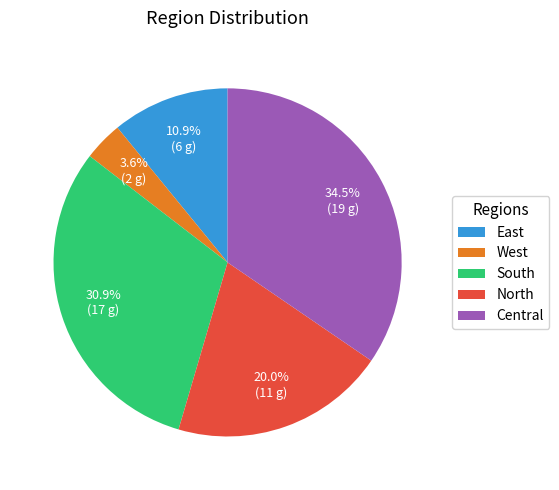

Which has a higher value, West or North?

North